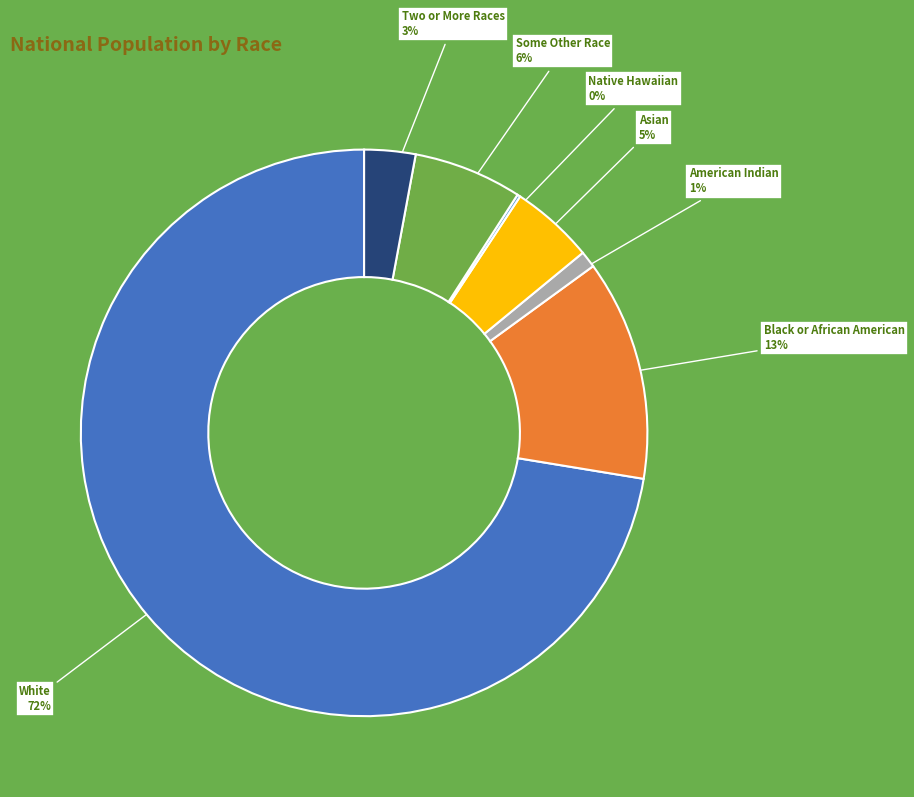

To the nearest percent, what is the difference between the largest and smallest slice percentages?

72%